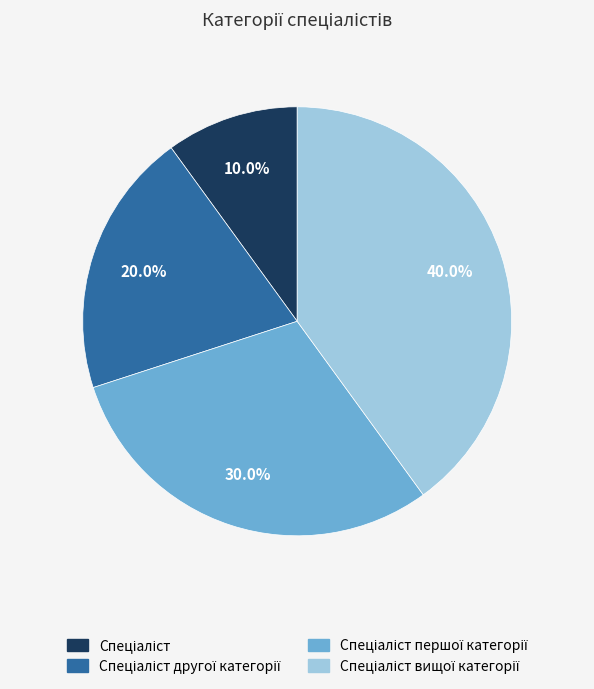

Is there any slice that represents more than half of the pie?

No